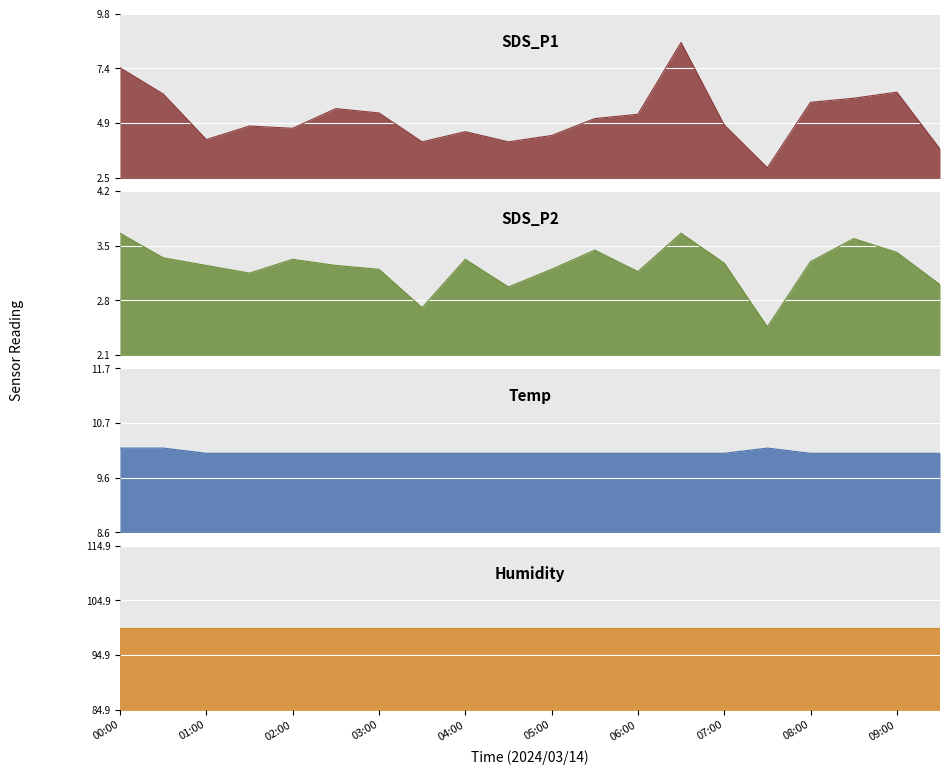

What is the label of the 14th point from the right?

03:00